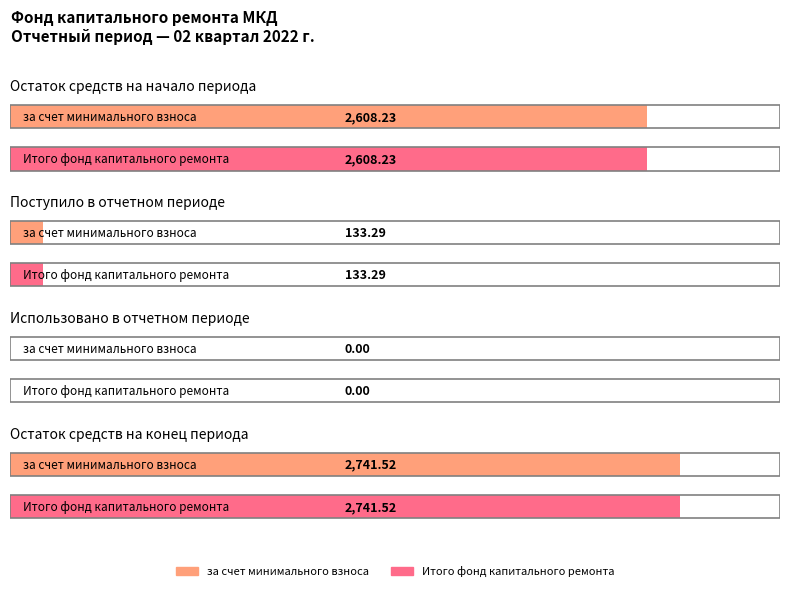

What is the value of the за счет минимального взноса bar at the 1st from the left?

2608.2